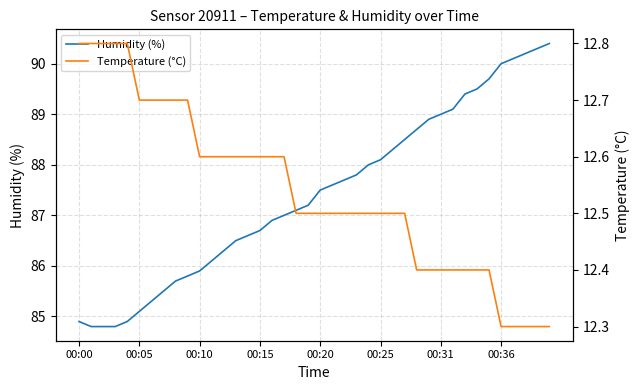

True or false: Temperature (°C) and Humidity (%) intersect in this chart.

False